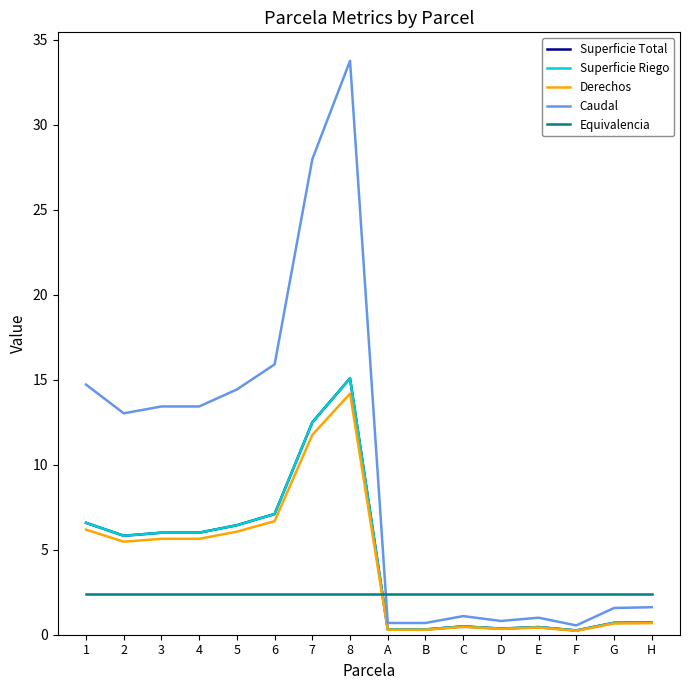

Is it true that Superficie Riego equals 11.8 at 6?

False